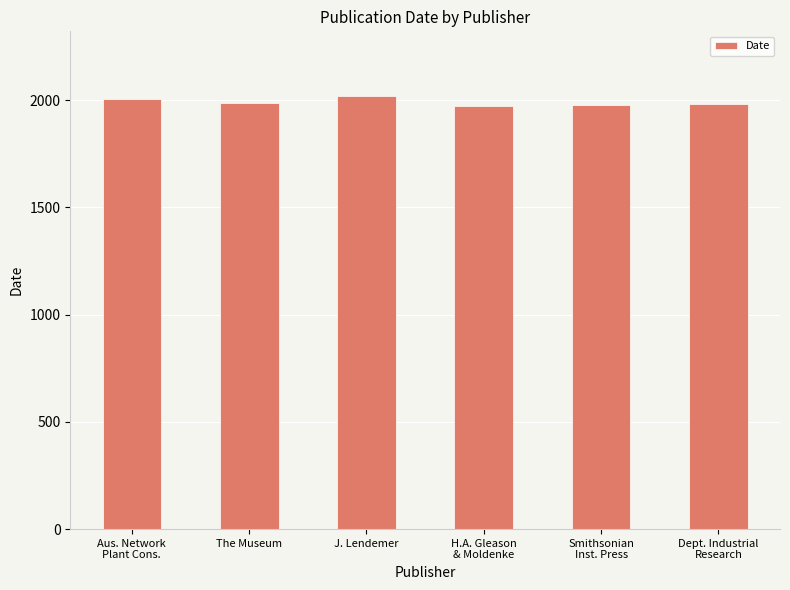

How many values are below 1986?

3